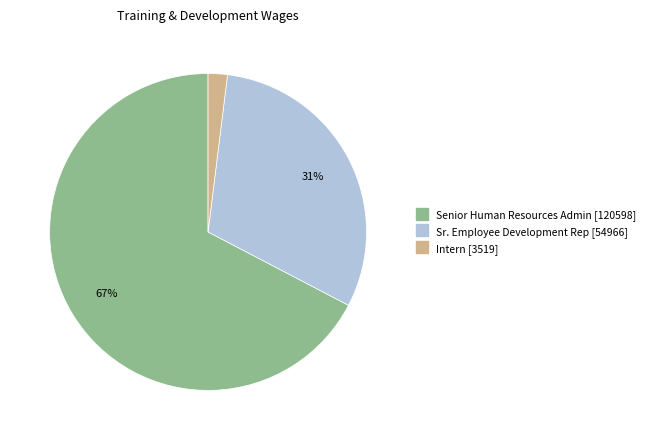

Which category has the smallest portion of the pie?

Intern